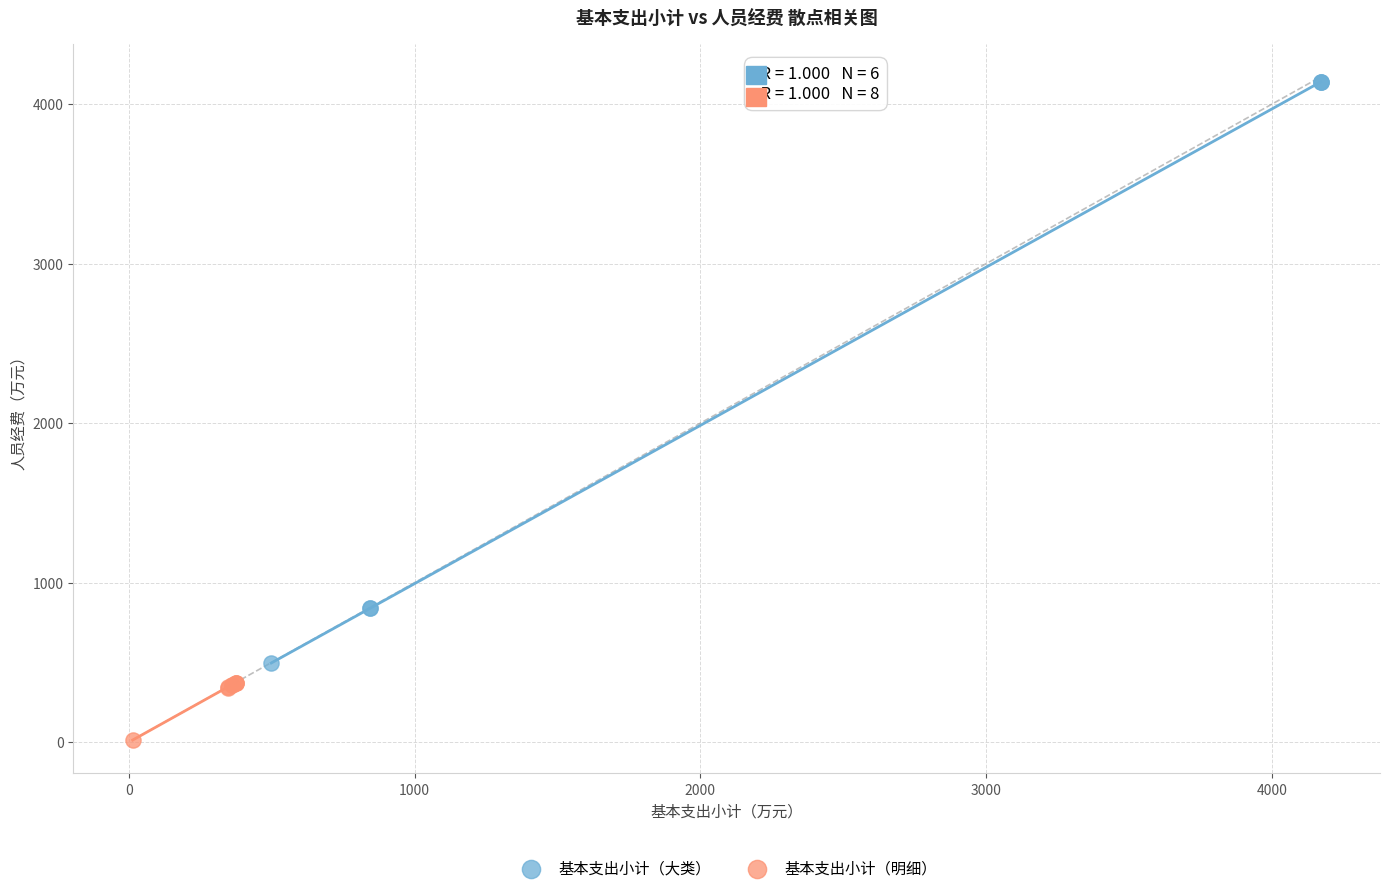

Which series reaches the maximum Y coordinate?

基本支出小计（大类）